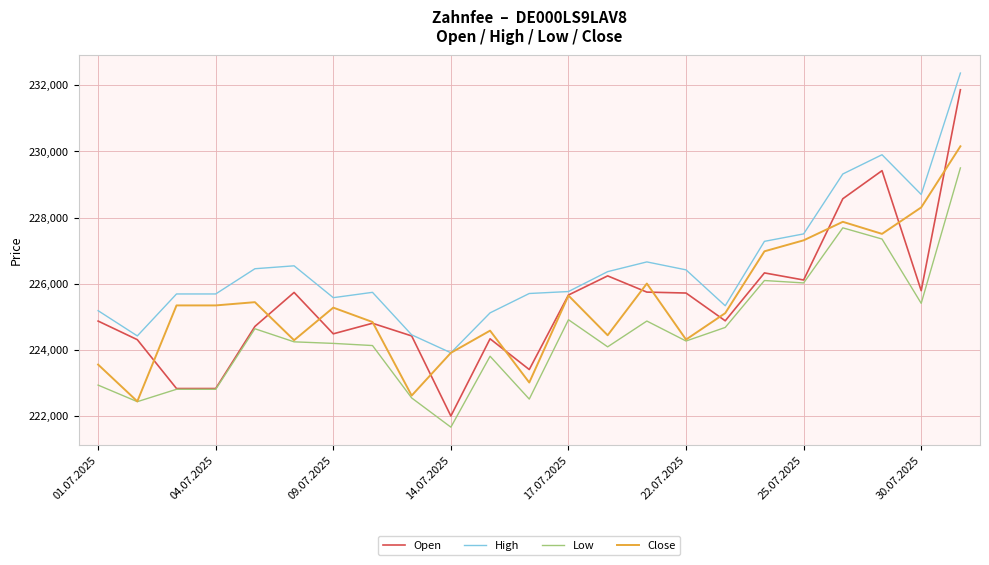

What is the highest value of the Close series?

230155